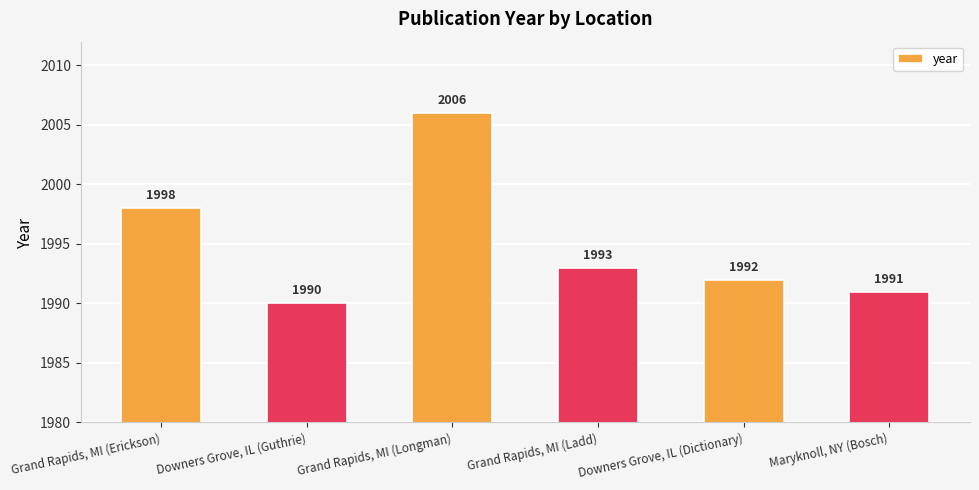

Reading right to left, what are all the values shown in this chart?

1991	1992	1993	2006	1990	1998